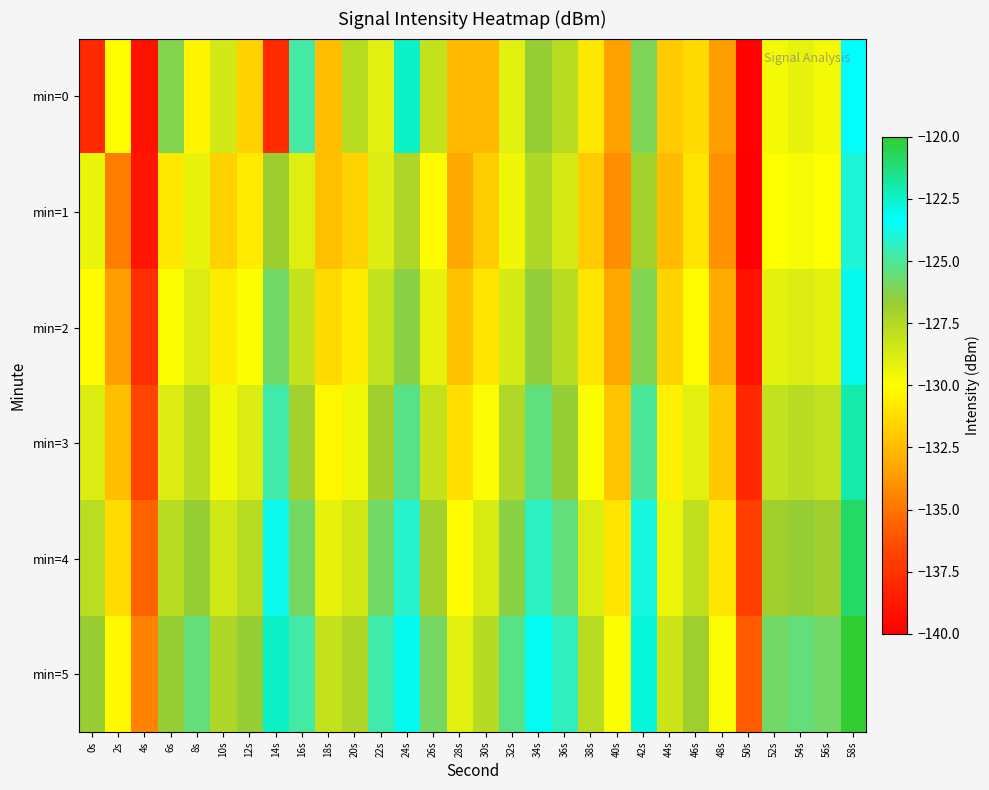

List the series in order of their peak value, highest first.

min=5, min=4, min=3, min=0, min=2, min=1